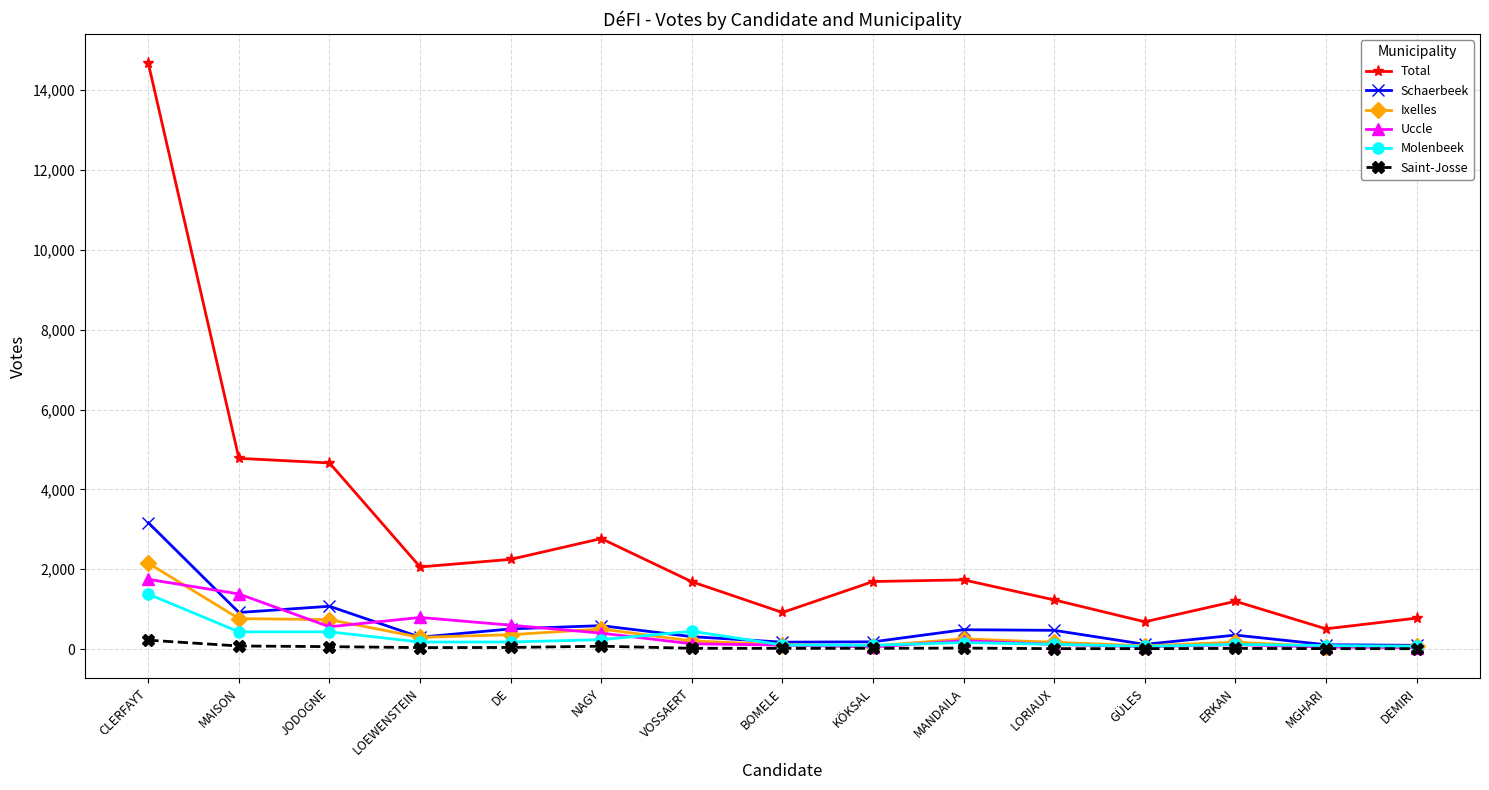

True or false: Total has more than 1 points higher than both neighbors.

True